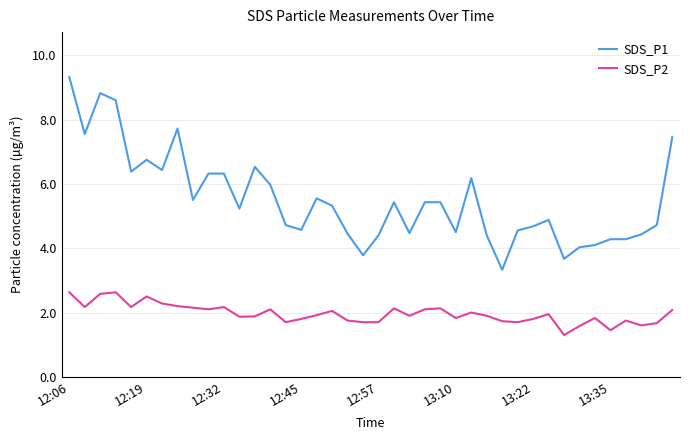

True or false: SDS_P1 and SDS_P2 cross at least once.

False